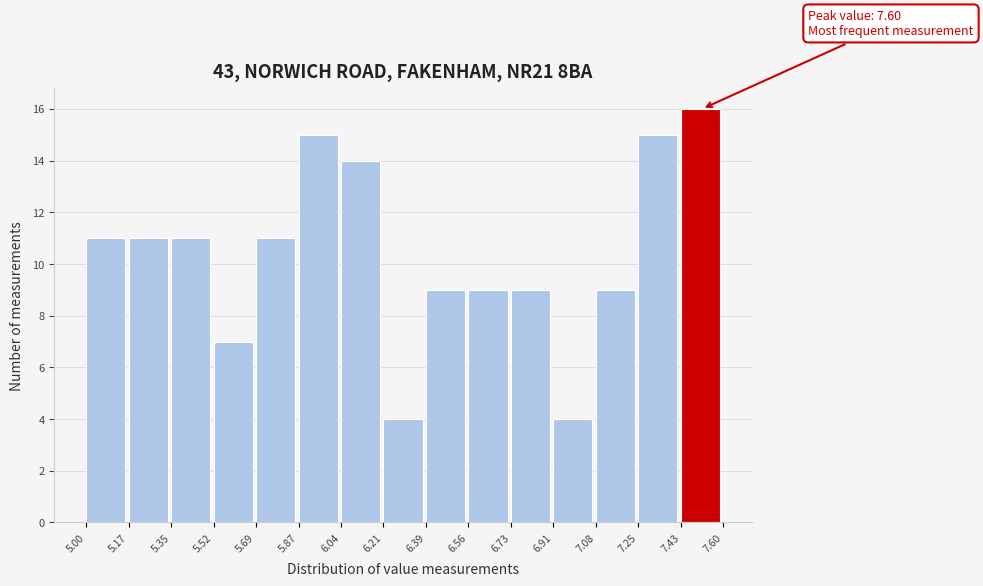

Over which range of the x-axis is the bar tallest?

7.43 to 7.60